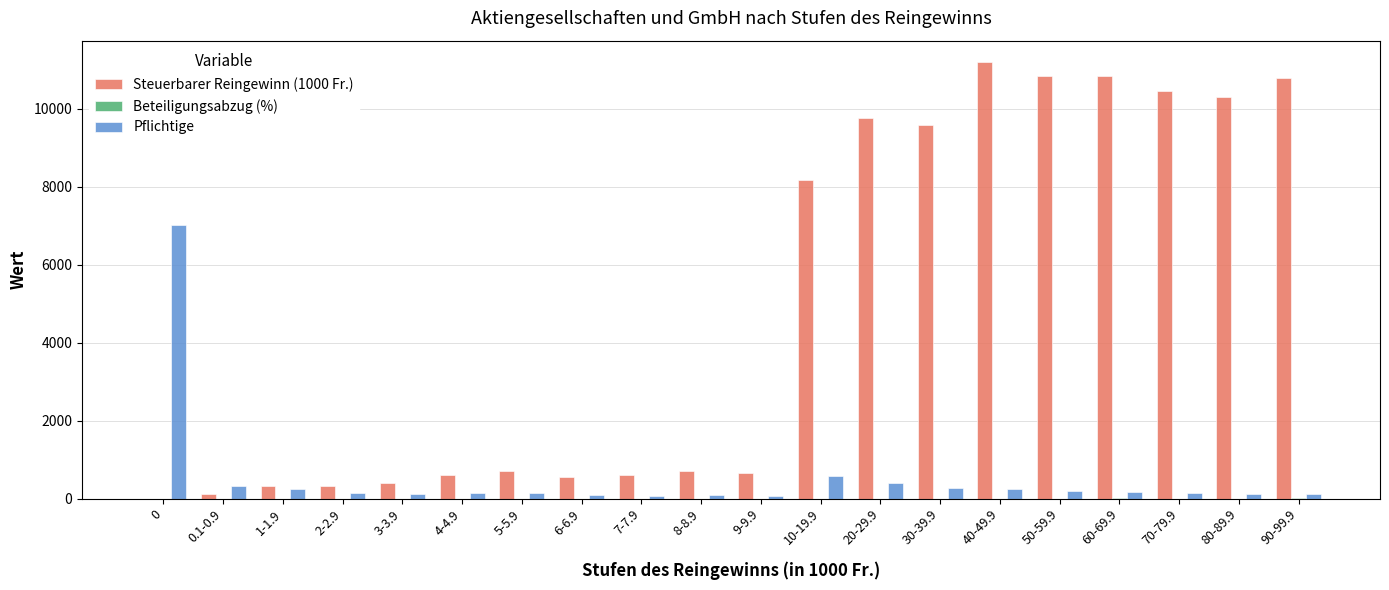

At which label does Steuerbarer Reingewinn (1000 Fr.) reach its peak?

40-49.9